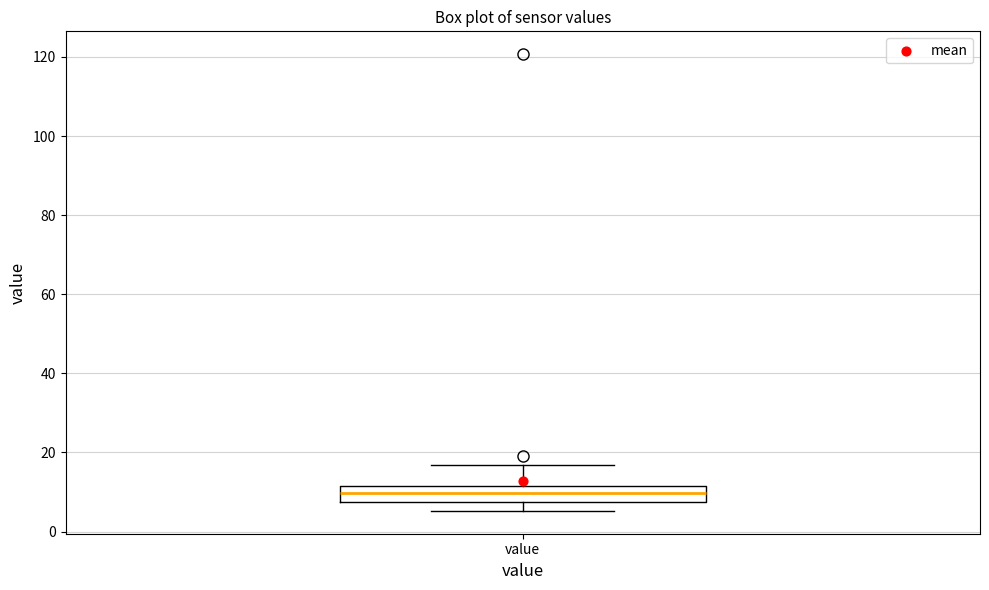

Where does the median line of the box for value sit on the y-axis? The values are not printed on the chart, so give them approximately, as read against the axis.

10